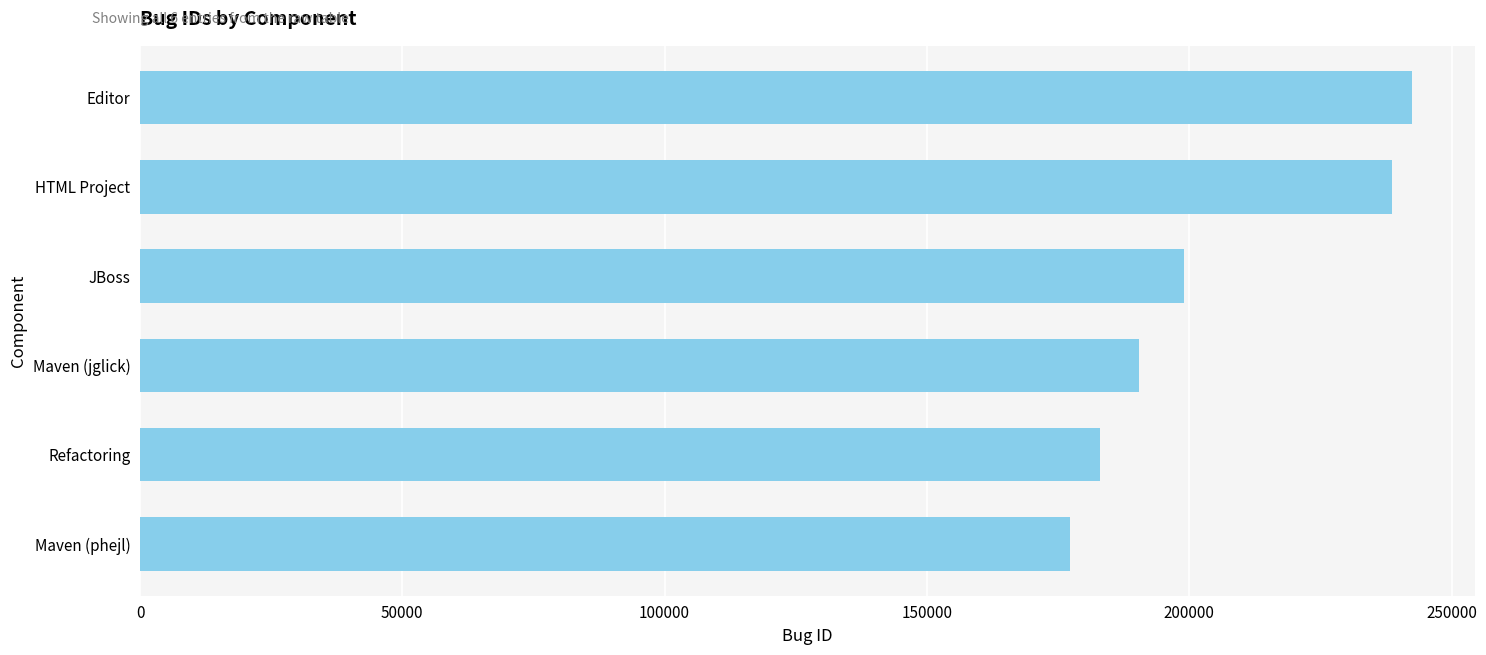

The chart shows a value of 190469 at Maven (jglick). True or false?

True